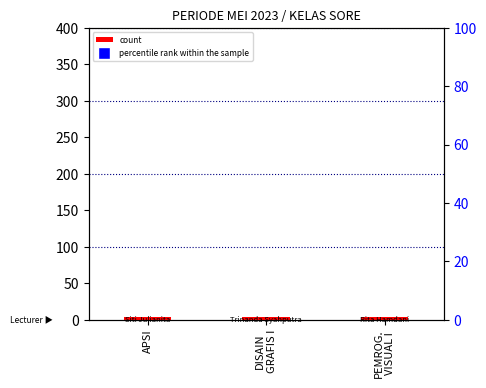

Which series contains the lowest Y value?

count